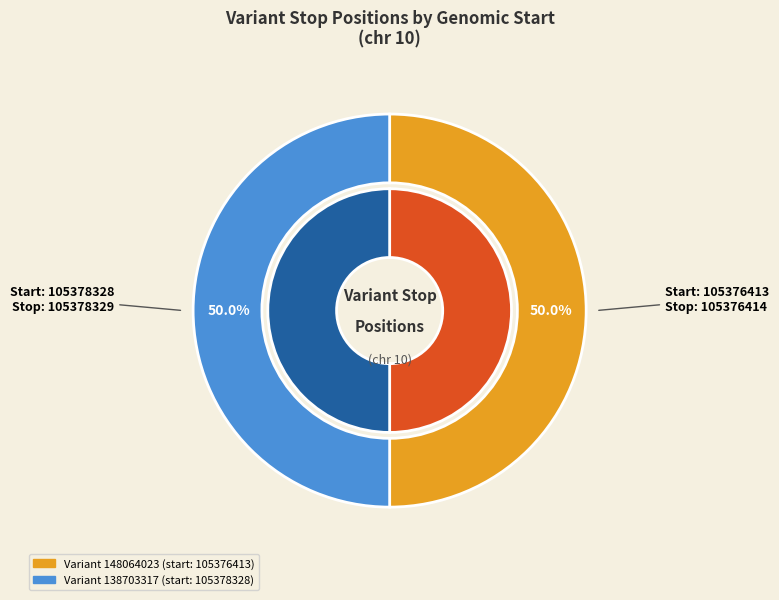

True or false: 105378328 accounts for 50% of the total.

True